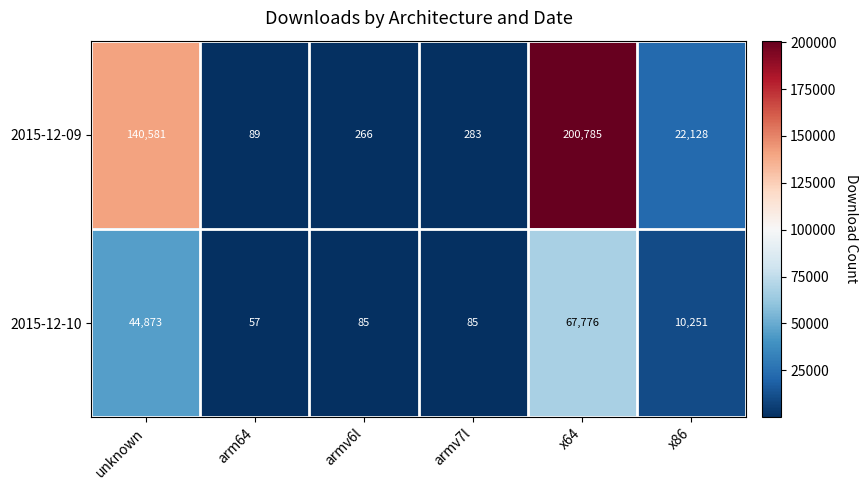

At which label does 2015-12-10 first exceed 10251?

unknown